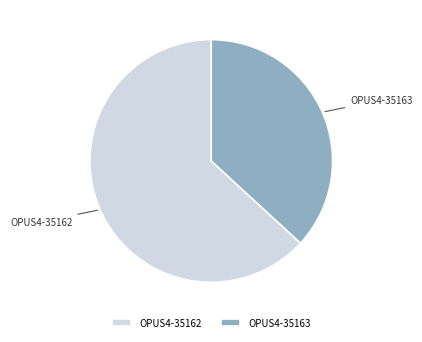

What is the smallest slice in the pie chart?

OPUS4-35163